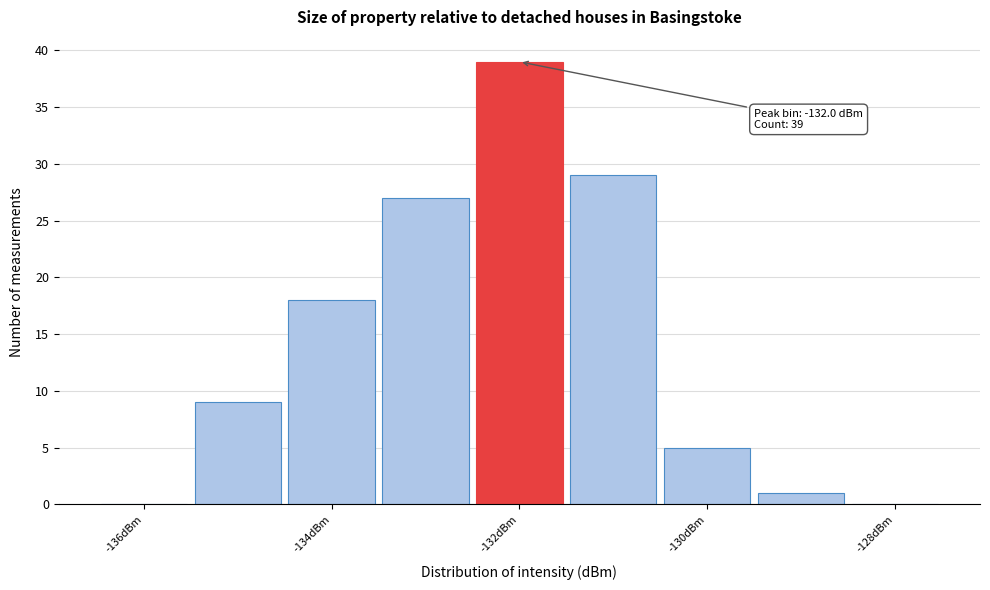

Over which range of the x-axis is the bar tallest?

-132.5 to -131.5